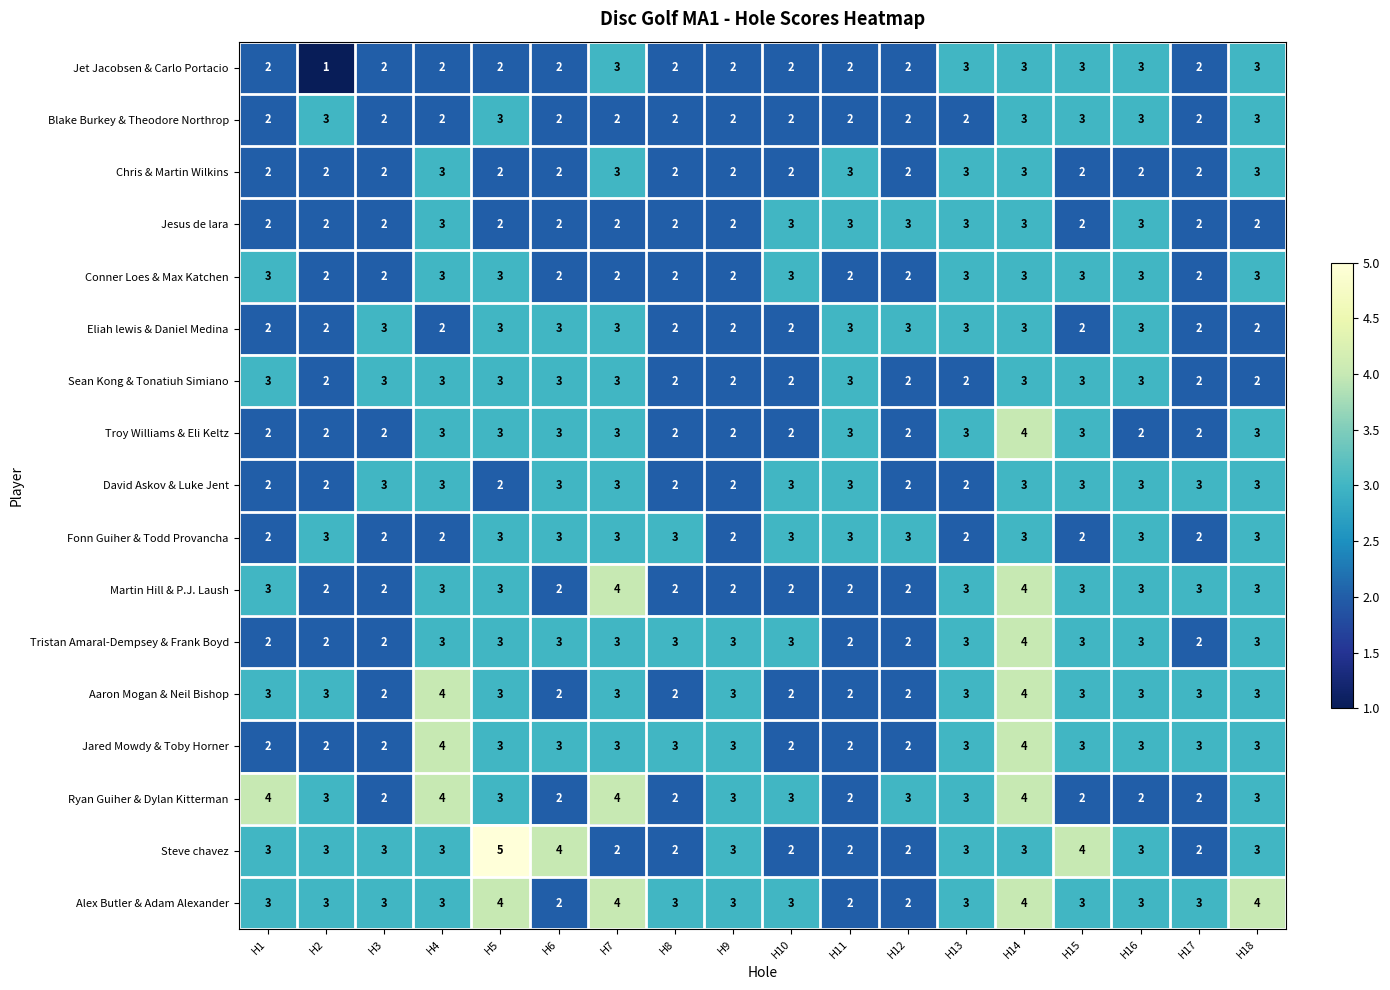

The David Askov & Luke Jent series shows 1 at H1. True or false?

False